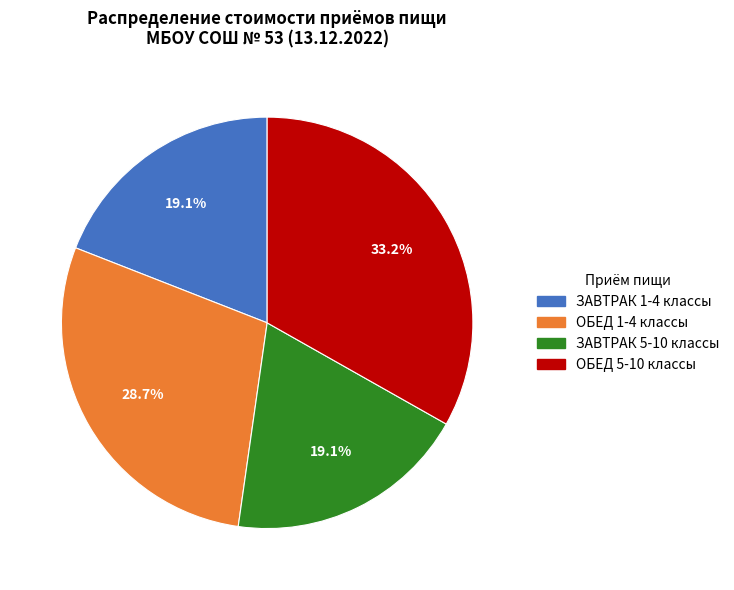

Count the number of slices in the pie.

4